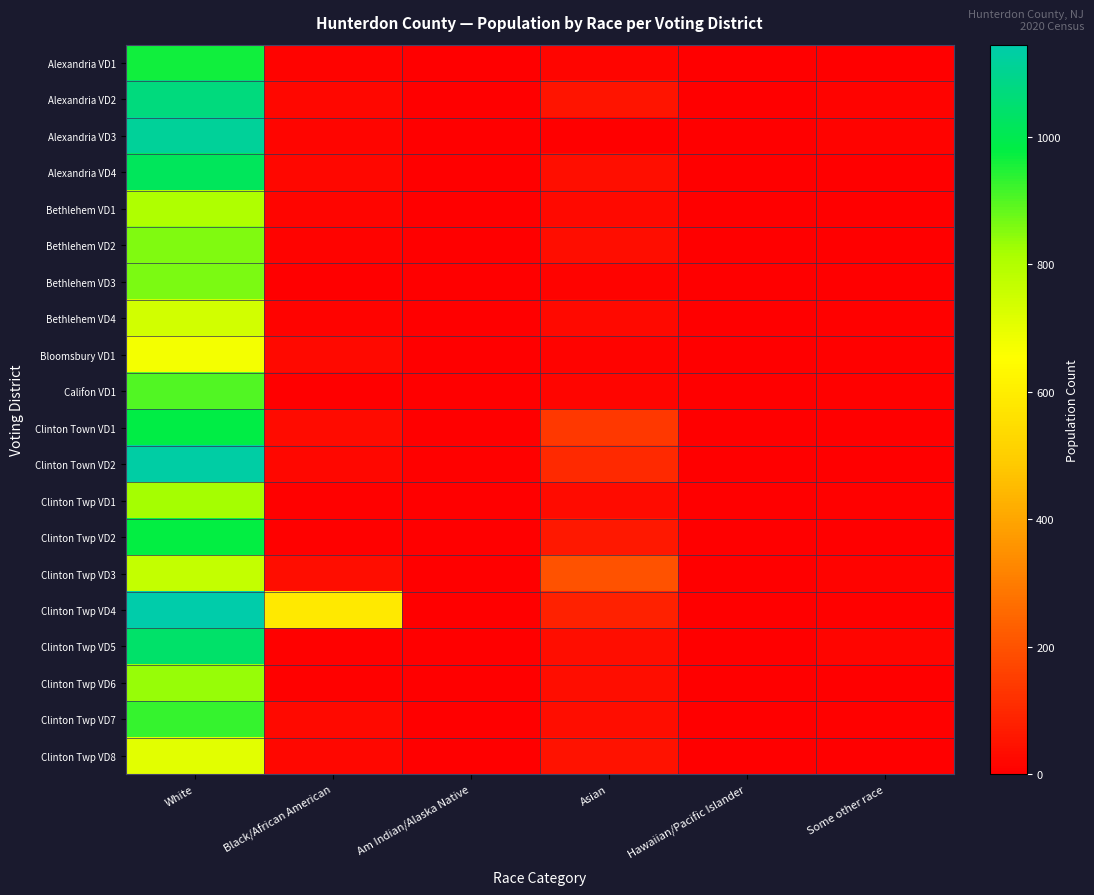

What is the total value across all series at Some other race?

110